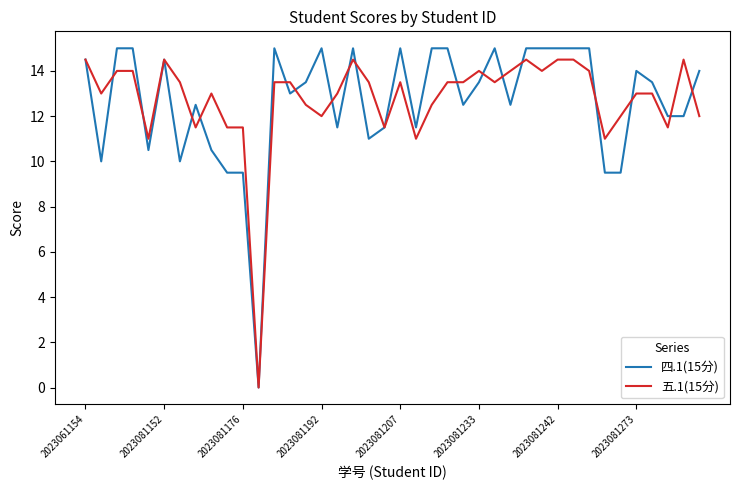

Which series has the largest range (max minus min)?

四.1(15分)